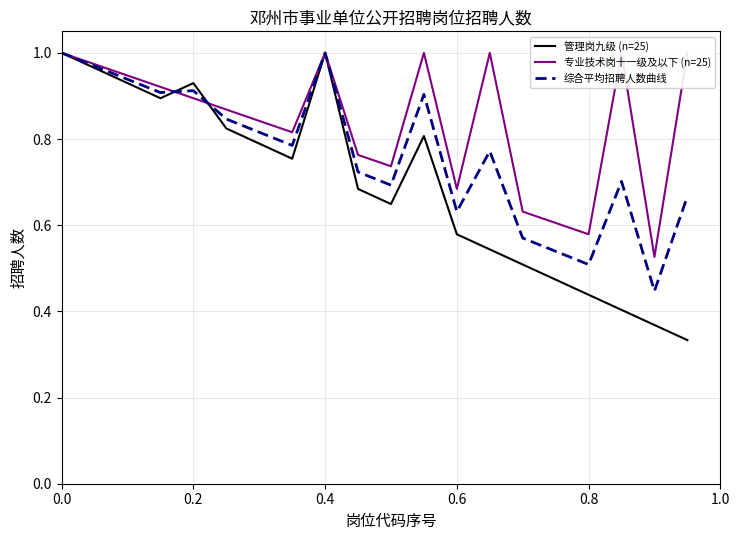

In 专业技术岗十一级及以下 (n=25), how many points are higher than both neighbors (excluding endpoints)?

4